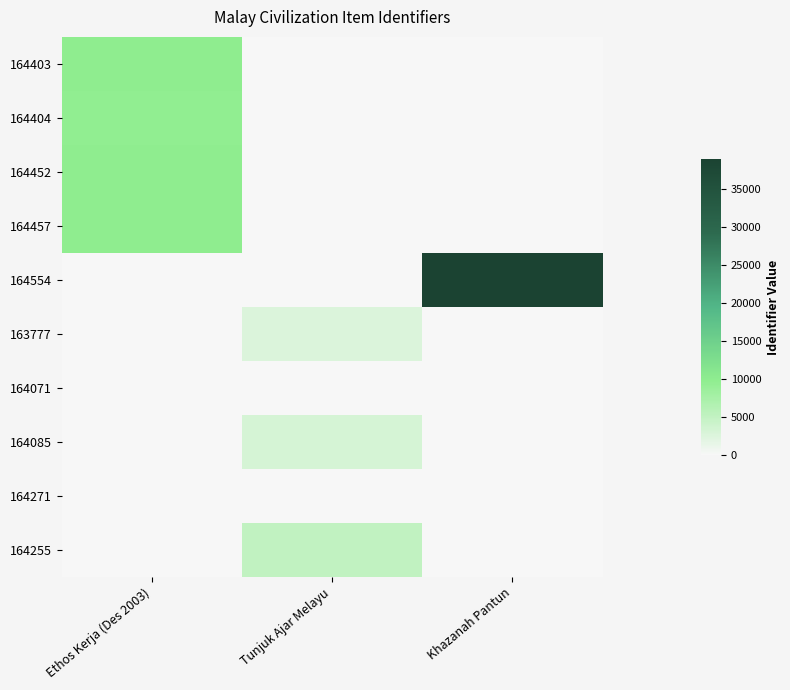

At which category is the sum across all series the highest?

Ethos Kerja (Des 2003)